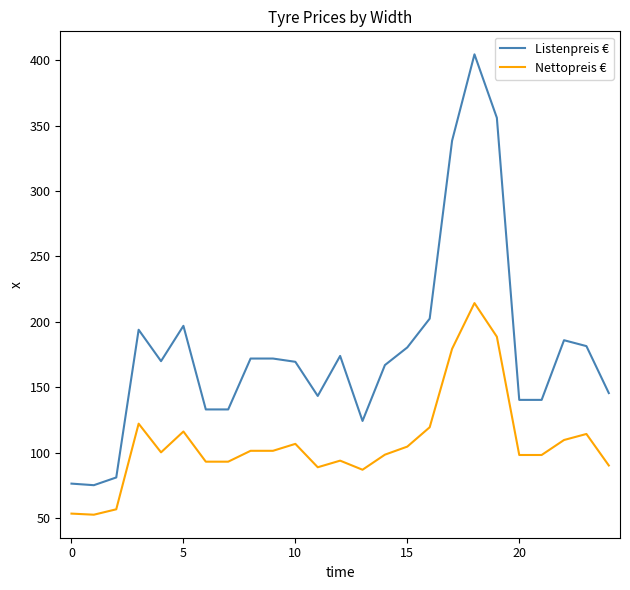

Which series has the widest spread of values?

Listenpreis €